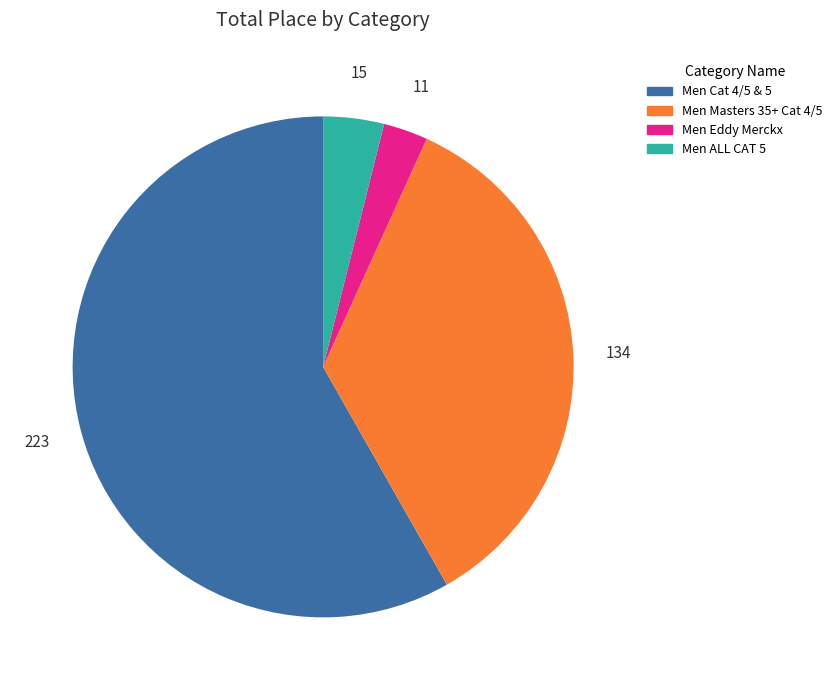

Is there a majority slice in this chart?

Yes